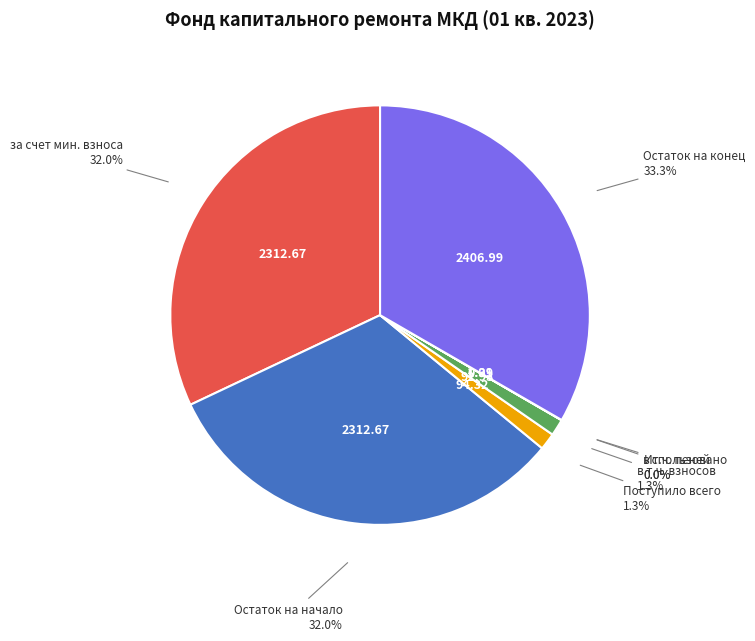

What portion of the pie excludes Поступило всего?

98.7%